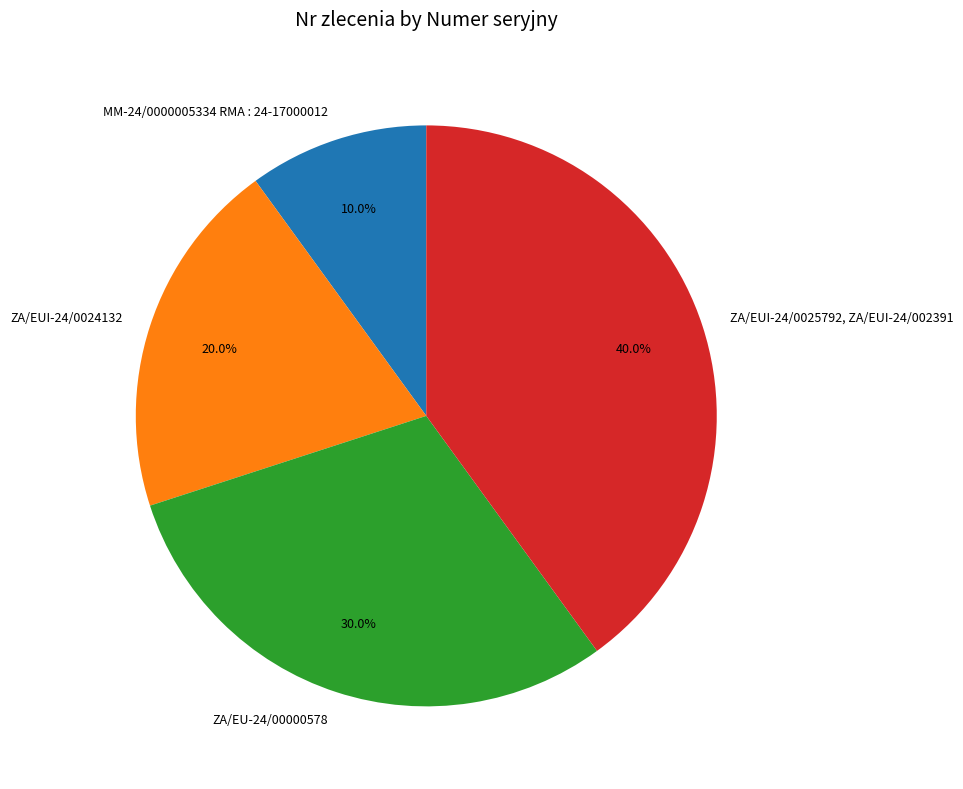

To the nearest percent, what percentage of the pie is ZA/EUI-24/0024132?

20%